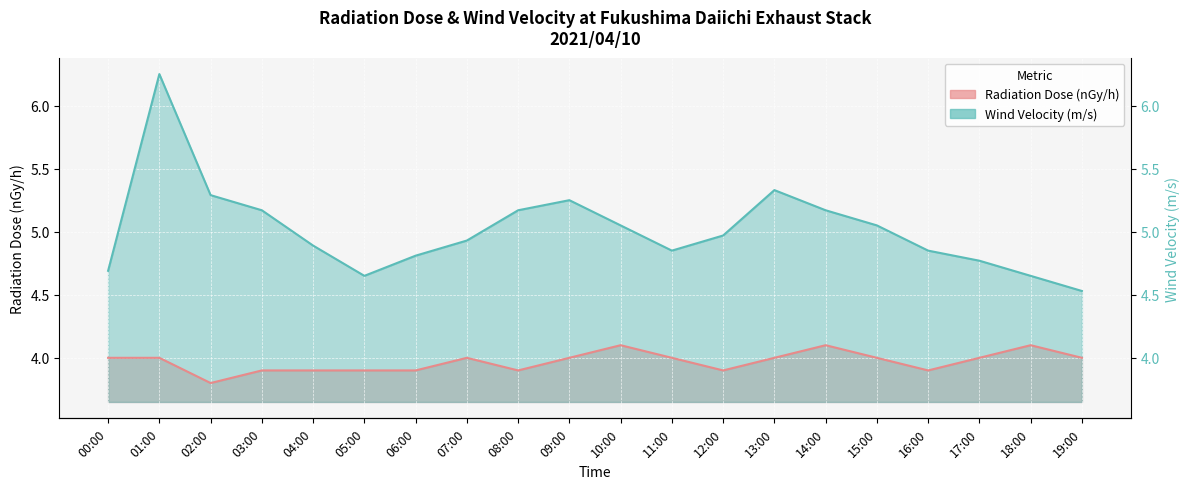

What is the maximum value shown in the chart?

6.2